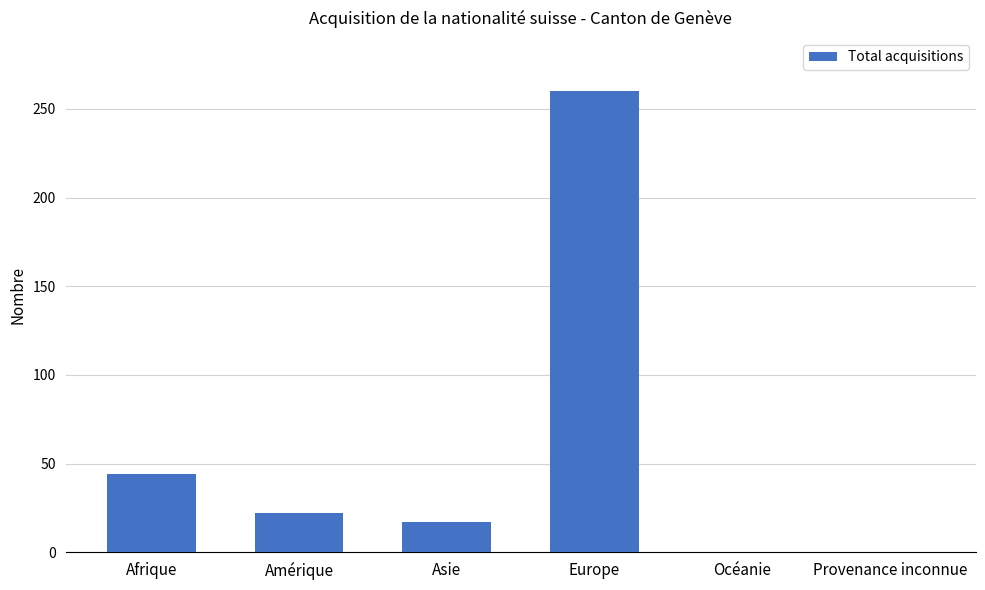

The chart shows a value of 17 at Asie. True or false?

True